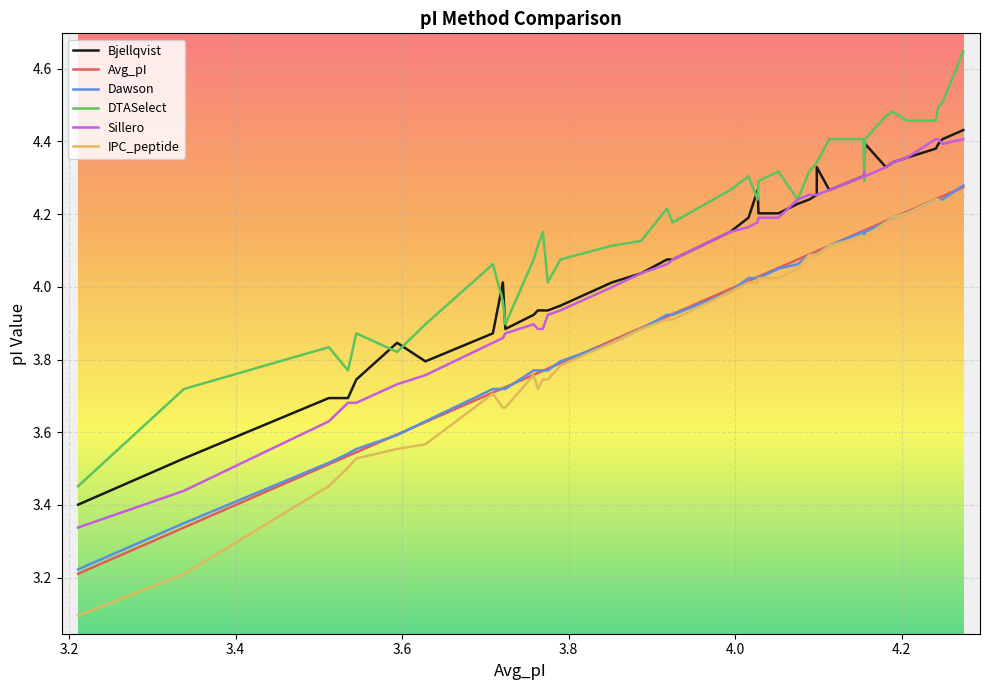

Is the value of Sillero at 15 greater than the value of IPC_peptide at 3.0?

Yes